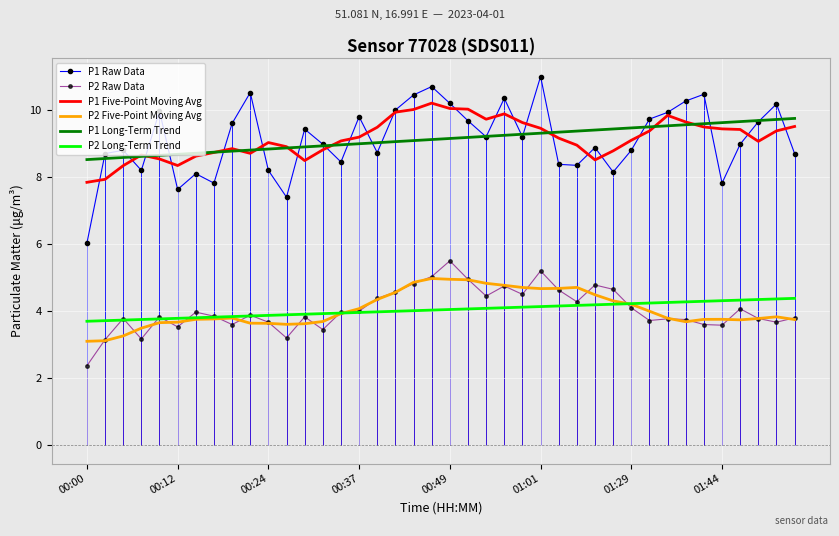

True or false: P2 Five-Point Moving Avg and P1 Long-Term Trend cross at least once.

False